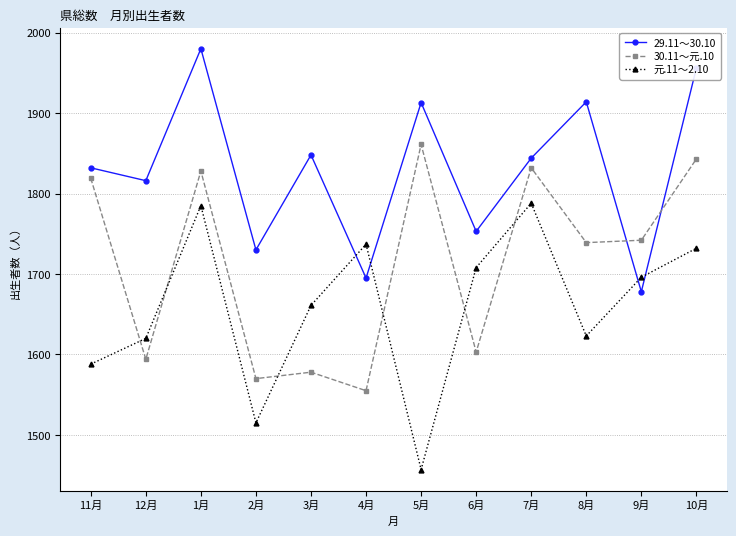

List the series in order of their overall mean, highest first.

29.11～30.10, 30.11～元.10, 元.11～2.10